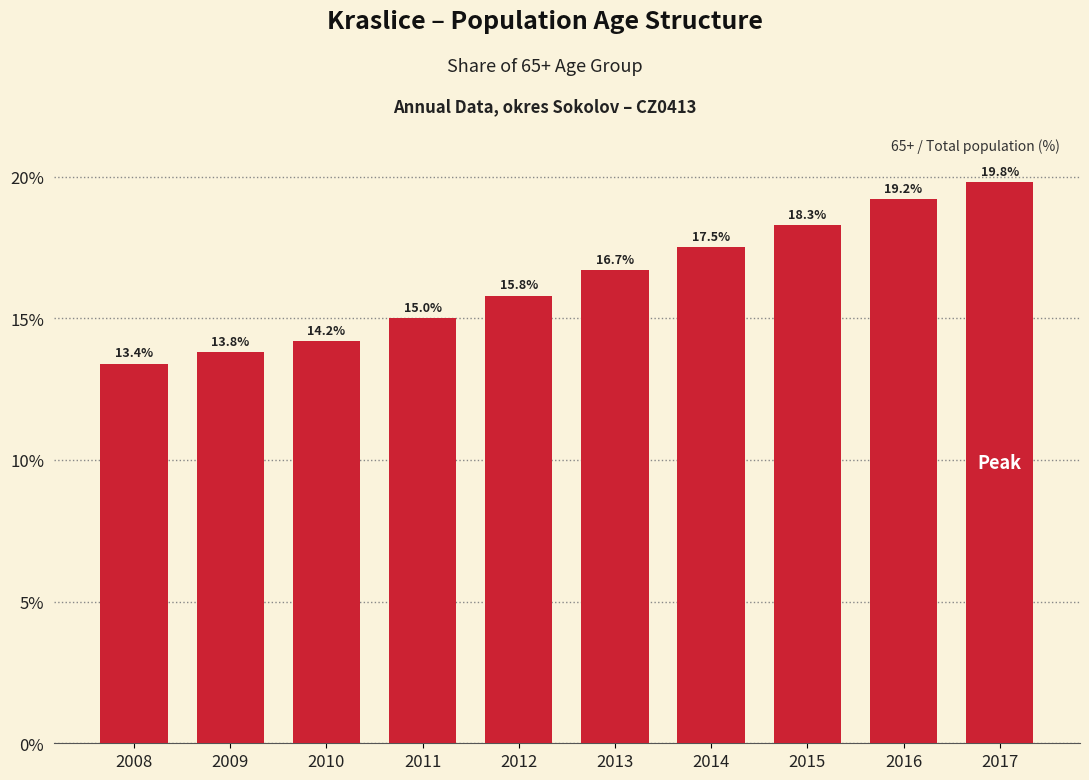

Reading left to right, extract all data points from this chart.

13.4	13.8	14.2	15.0	15.8	16.7	17.5	18.3	19.2	19.8